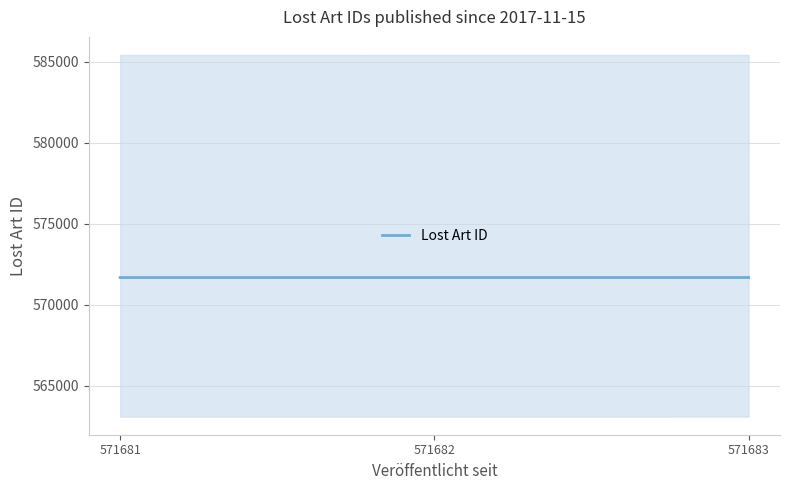

How many lines are shown in the chart?

1